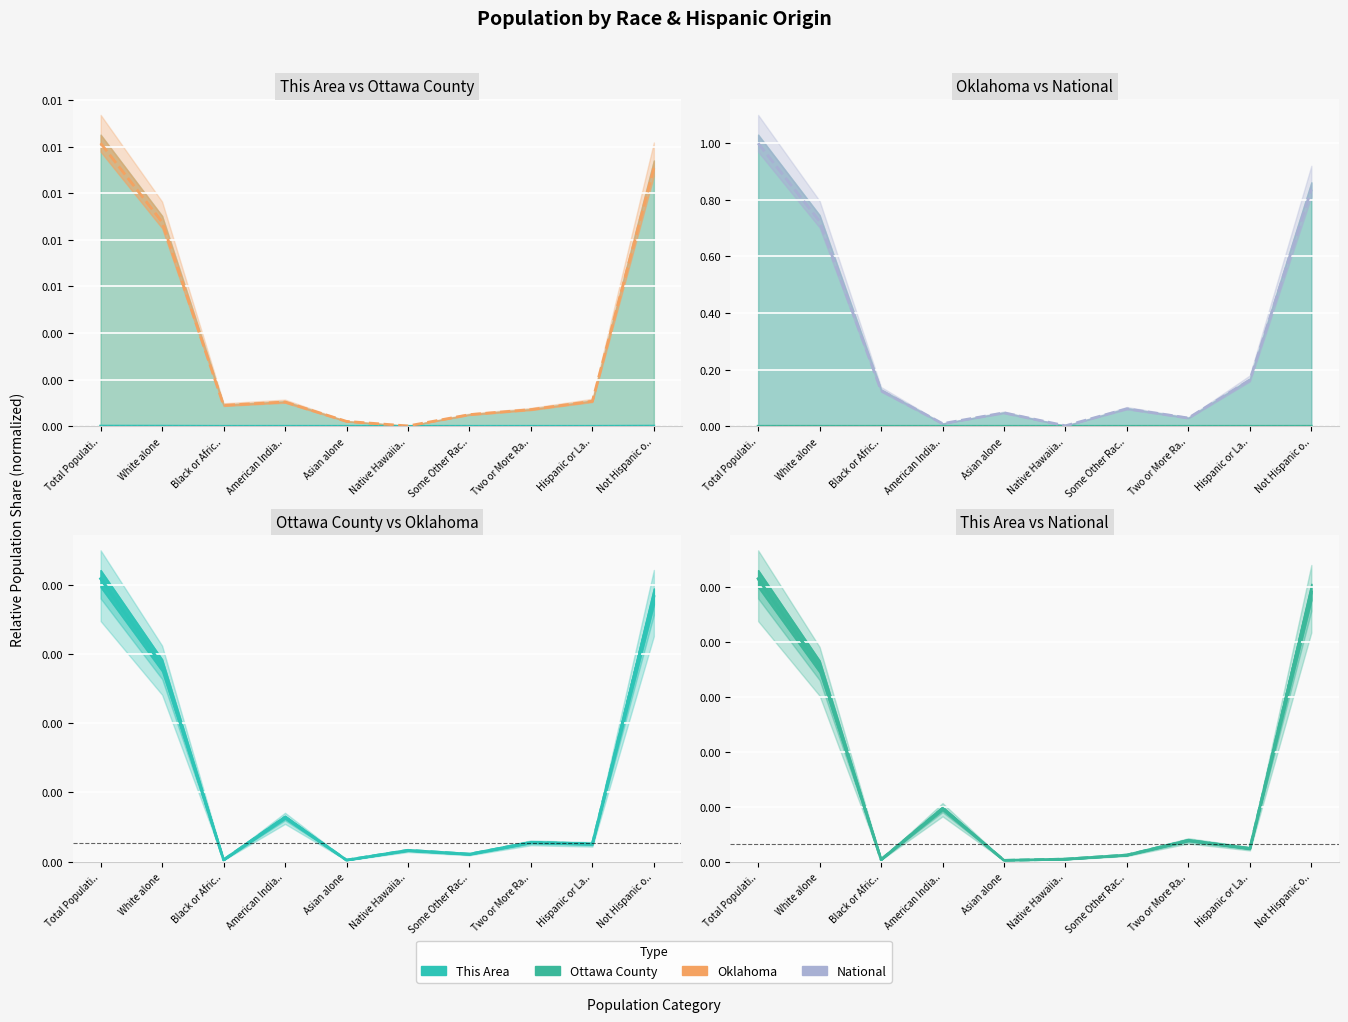

At which label does National reach its minimum?

Native Hawaiia..